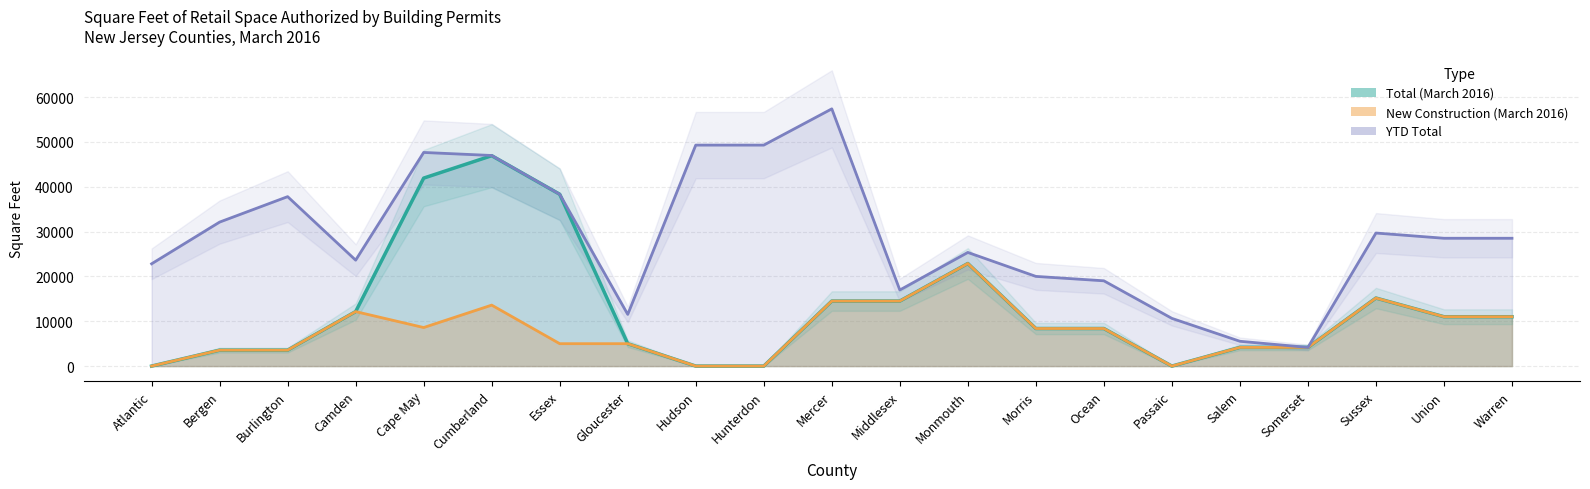

What is the label of the 16th point from the left?

Passaic